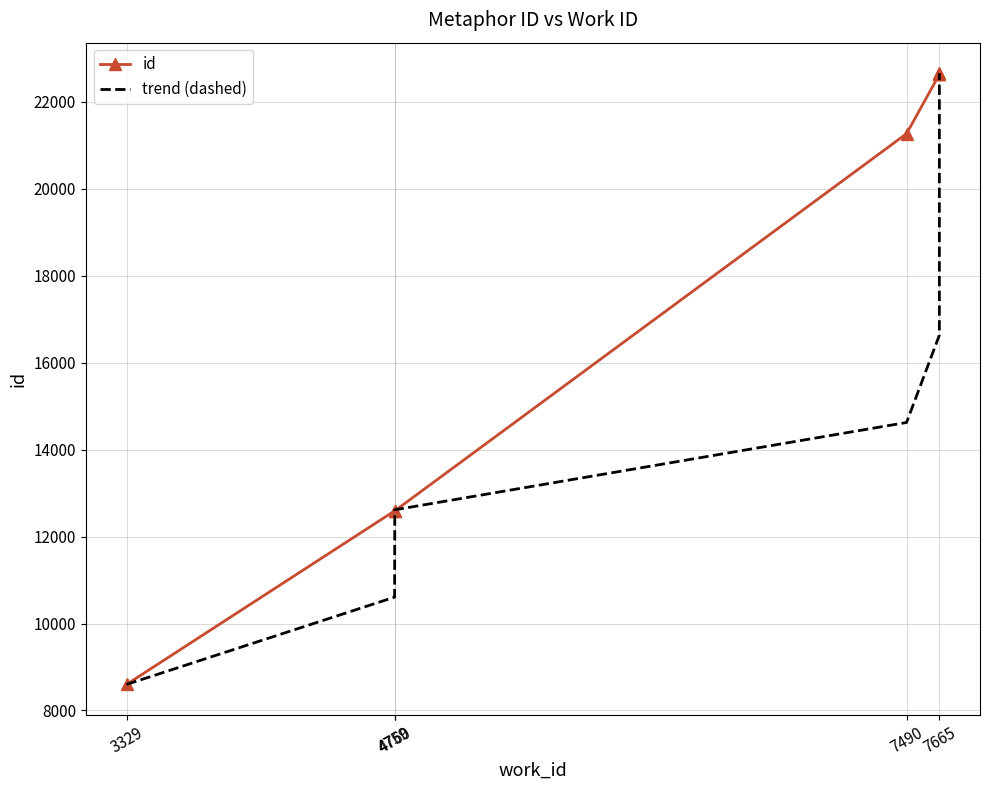

Between 7665 and 4760, which is larger?

7665